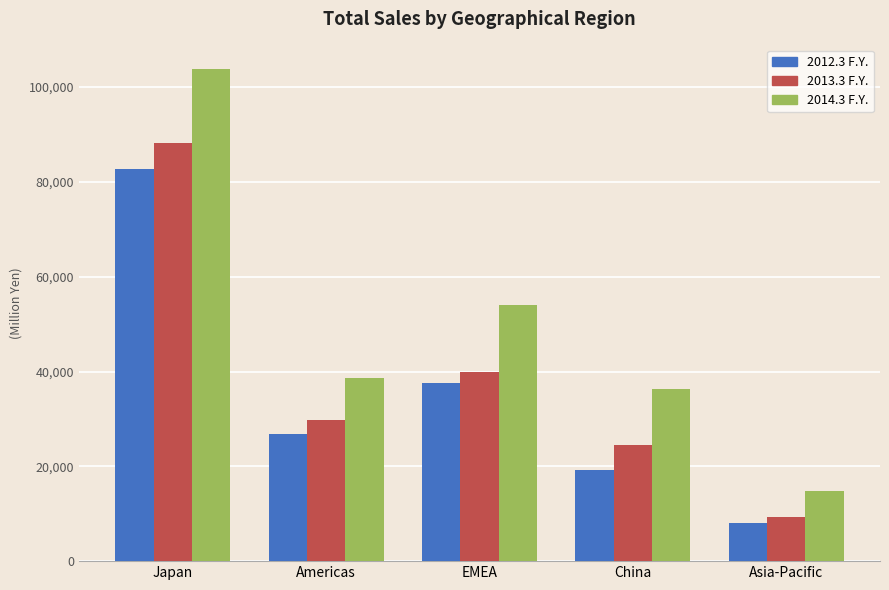

How many categories are shown in the chart?

5